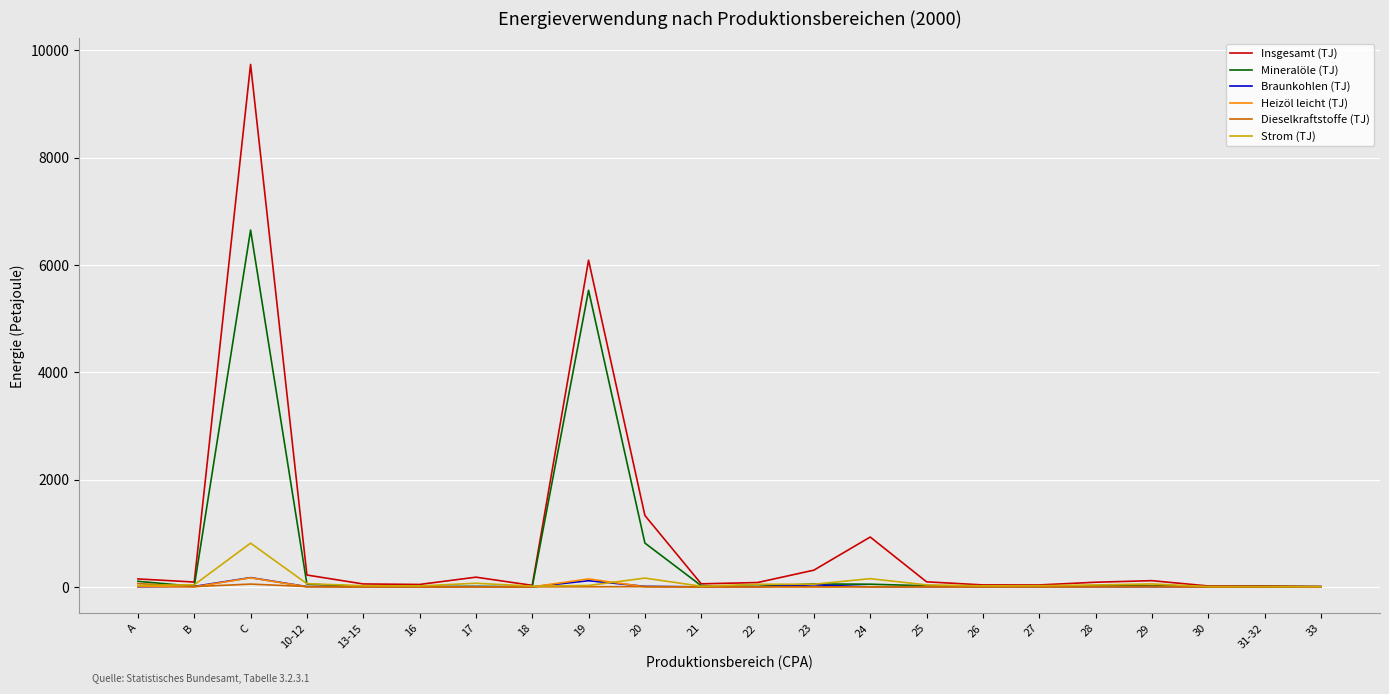

At which label does Insgesamt (TJ) first exceed 90?

A